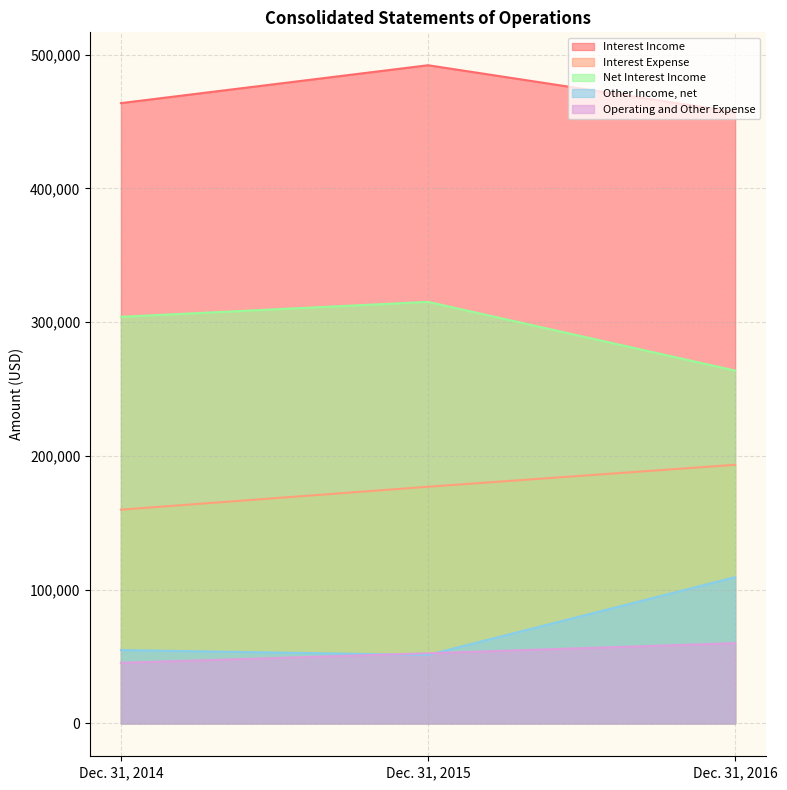

How many values in the Operating and Other Expense series are below 52429?

1